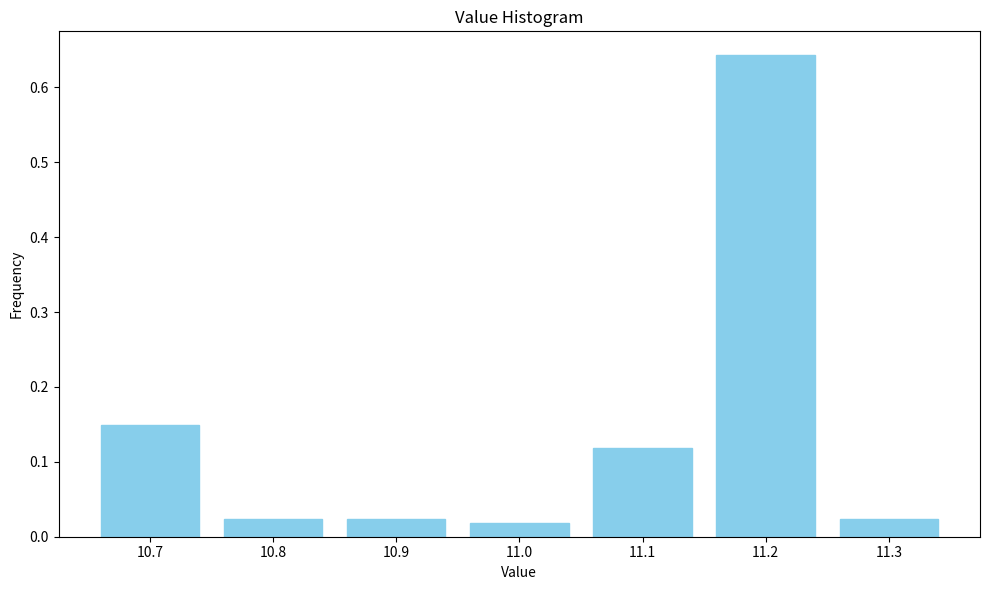

What is the height of the bar covering 11.25 to 11.35 on the x-axis? The values are not printed on the chart, so give them approximately, as read against the axis.

0.02